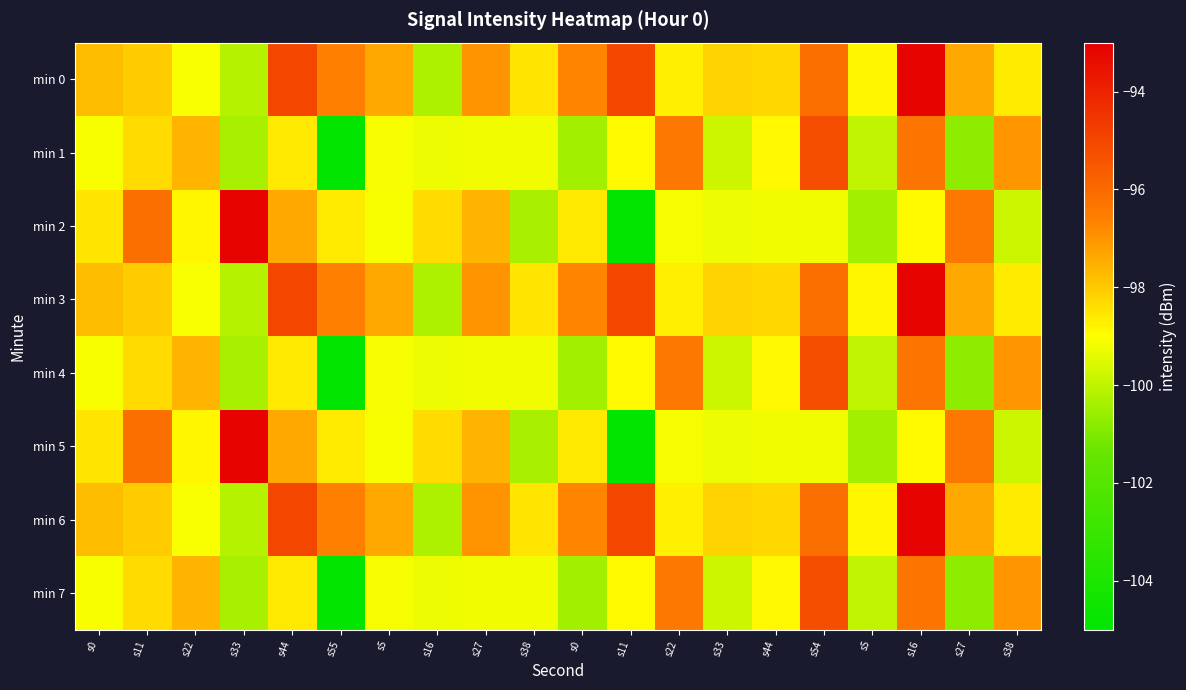

Rank the series by their maximum value, from highest to lowest.

min 0, min 2, min 3, min 5, min 6, min 1, min 4, min 7